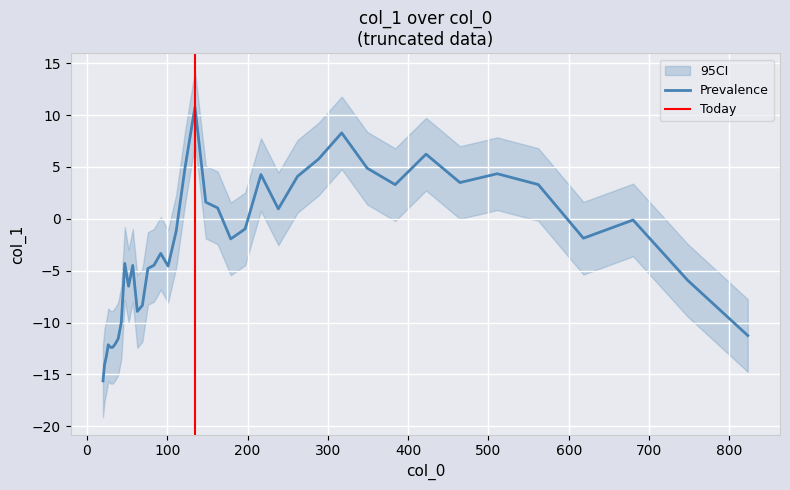

True or false: the data shows -1.9 at 18.

False